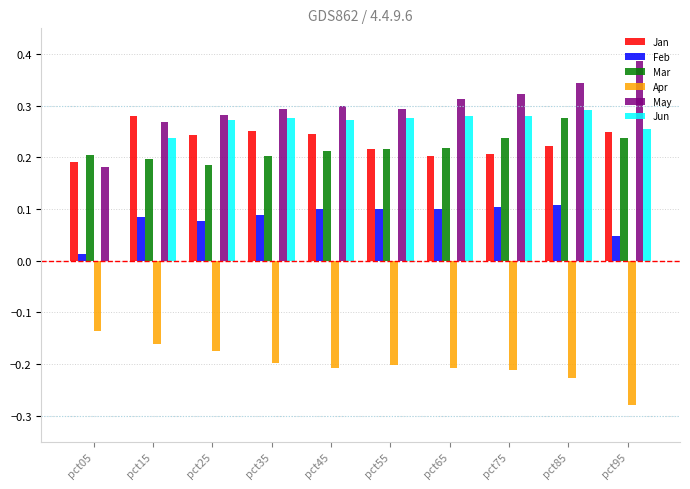

How many groups of bars are there?

10